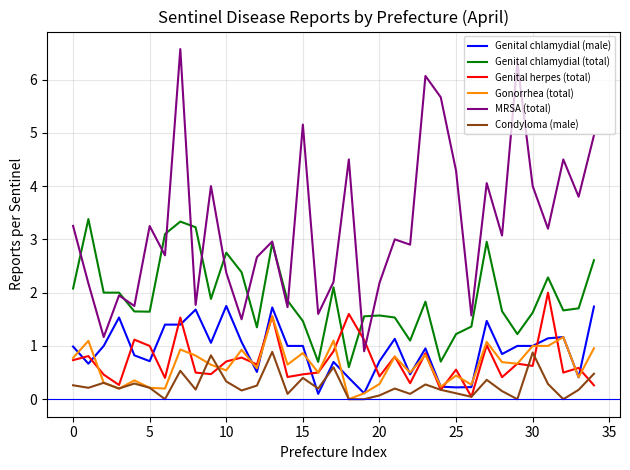

Which series has the largest total across all categories?

MRSA (total)